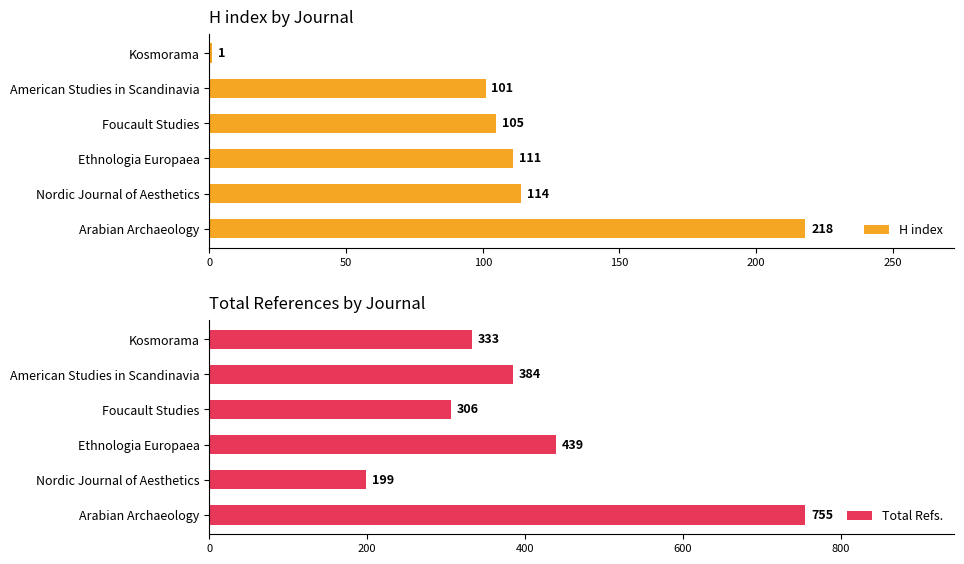

Reading left to right, what are all the values shown in this chart?

H index: 218	114	111	105	101	1
Total Refs.: 755	199	439	306	384	333